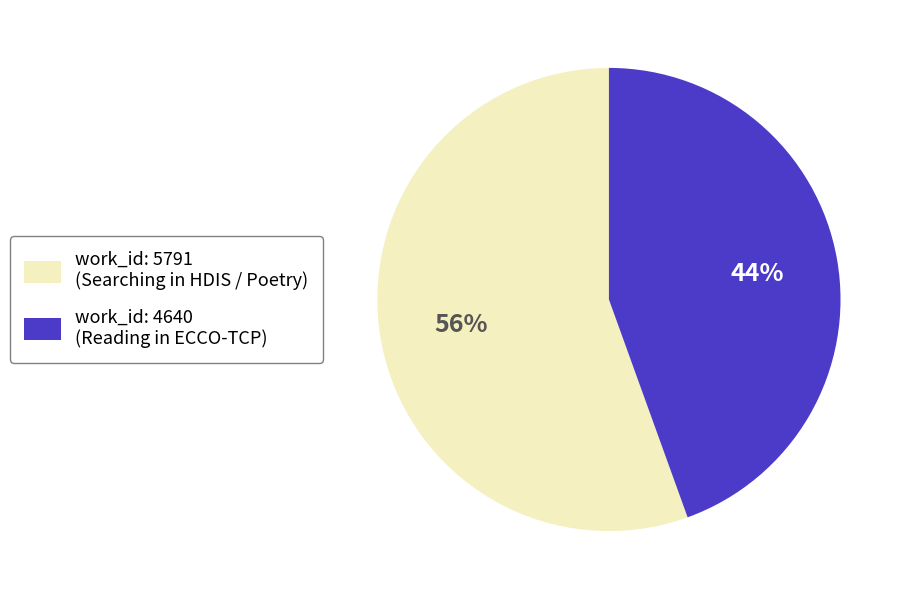

How many segments does this pie chart have?

2